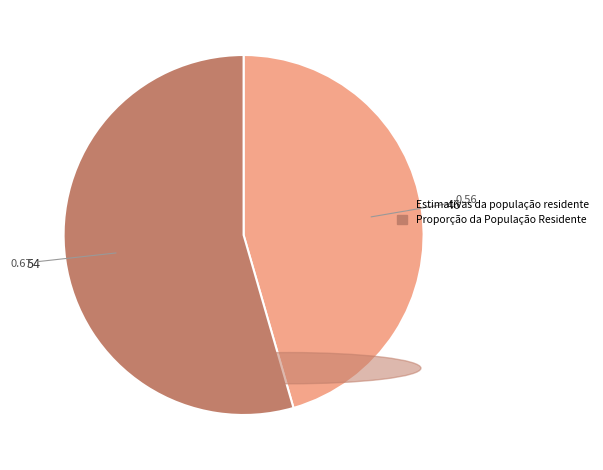

Is there a majority slice in this chart?

Yes